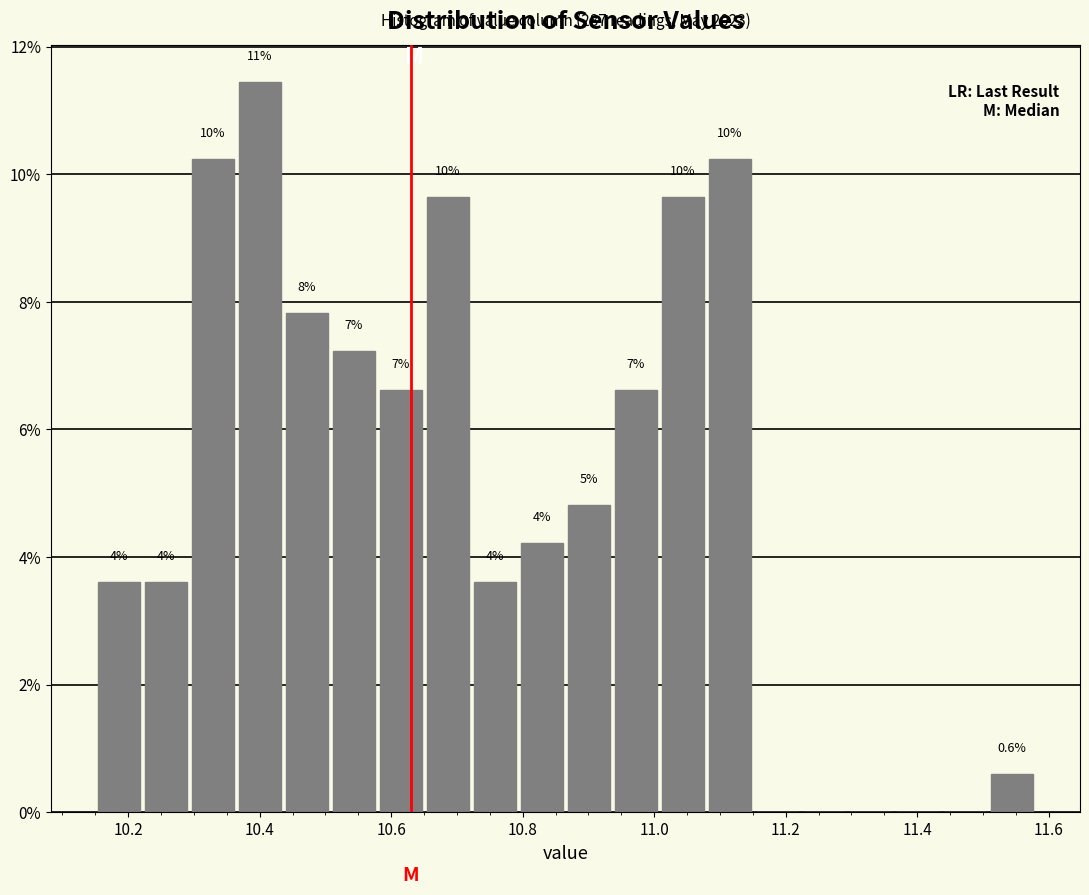

Around what value on the x-axis is the tallest bar? Give the approximate position of its centre, as read against the axis.

10.40